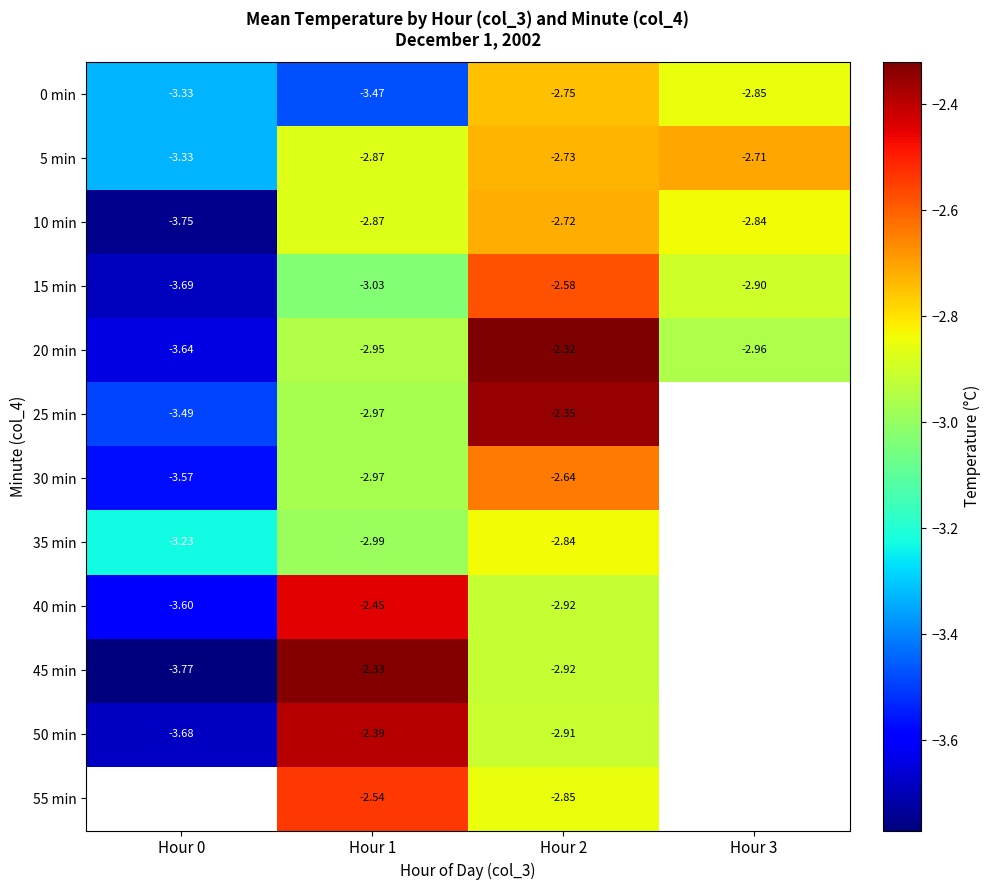

Is the value of 25 min at Hour 1 greater than the value of 20 min at Hour 0?

Yes